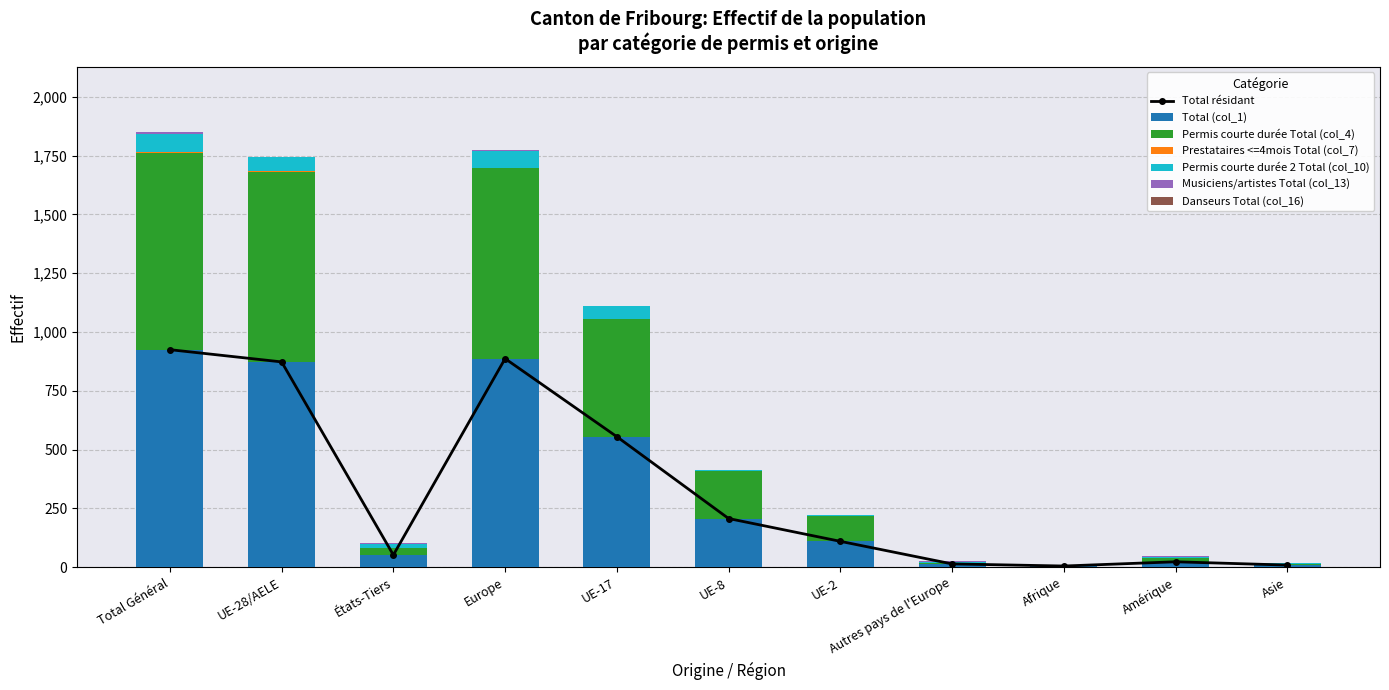

What is the label of the 5th bar from the right?

UE-2